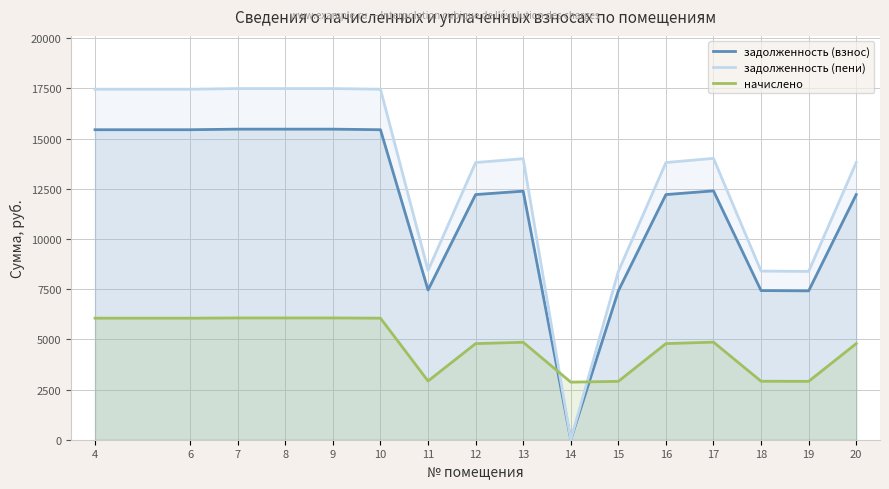

List the series in order of their overall mean, highest first.

задолженность (пени), задолженность (взнос), начислено